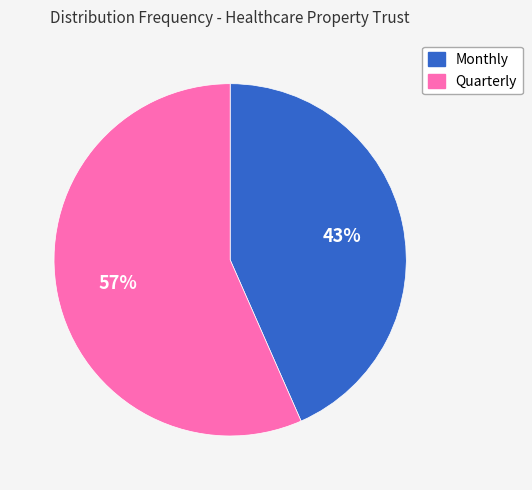

How many segments does this pie chart have?

2